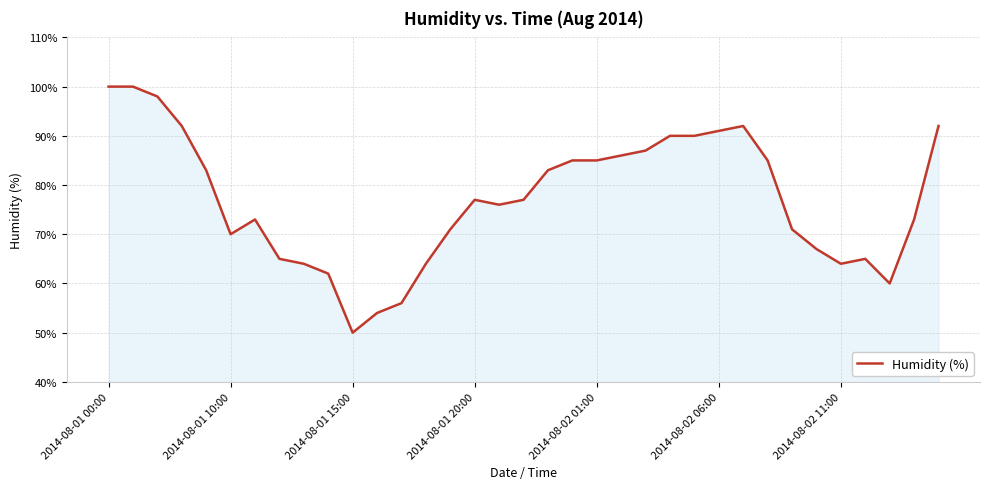

What is the difference between the maximum and minimum values?

50